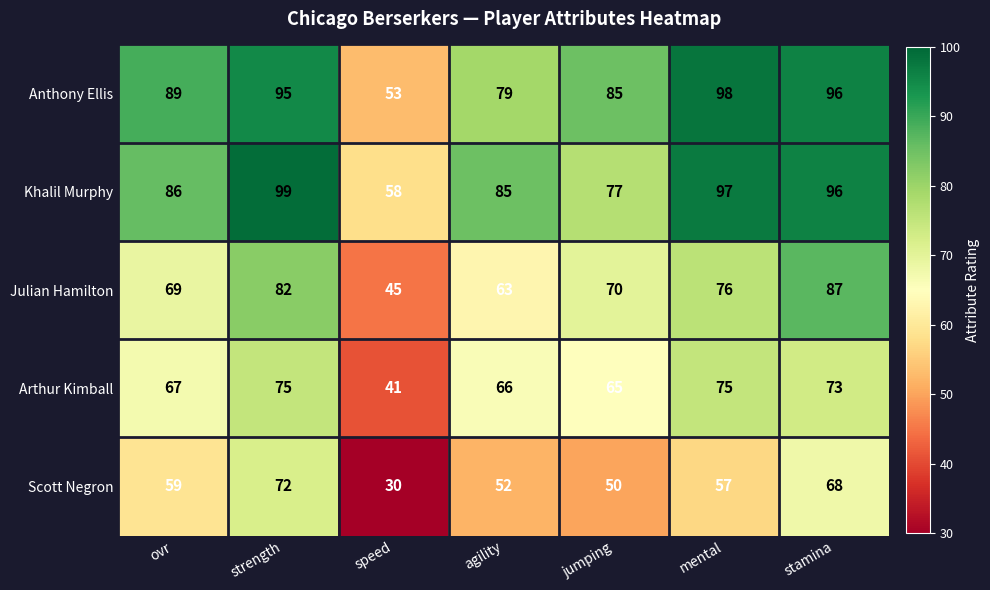

What is the smallest value displayed?

30